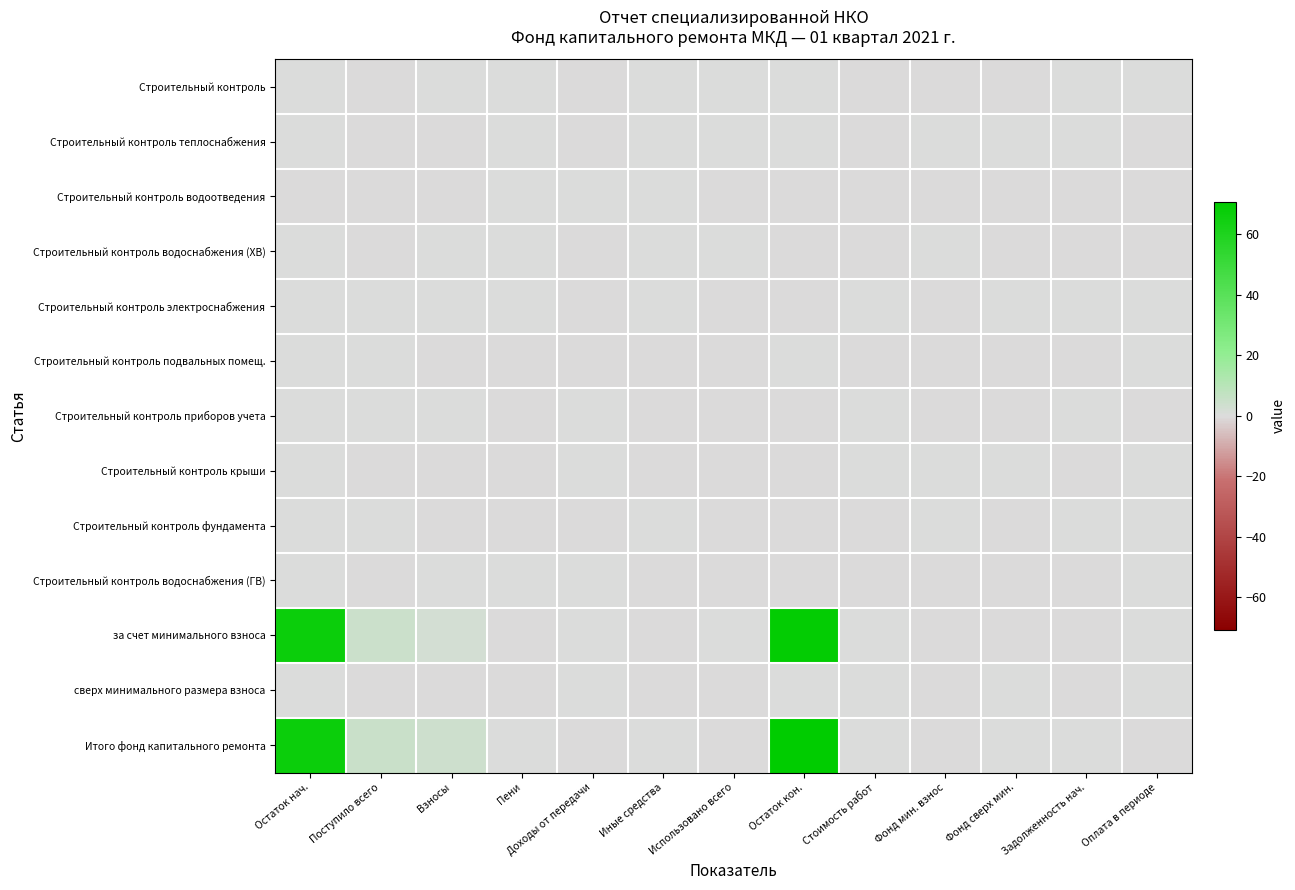

Between Поступило всего and Пени, which series saw the biggest shift?

за счет минимального взноса